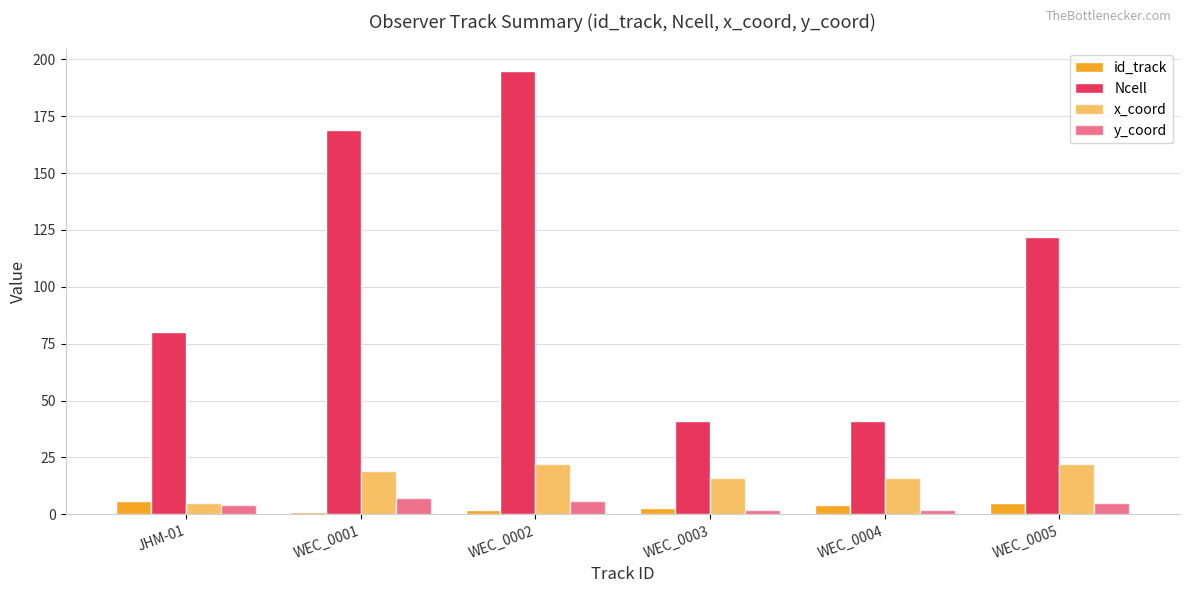

How many bars are there in each group?

4